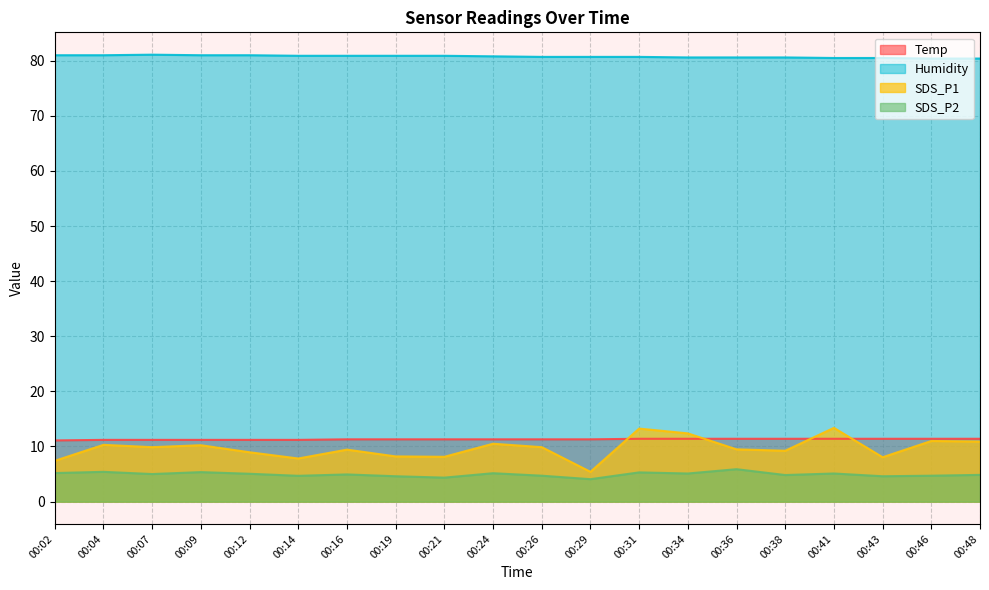

What is the sum of the Temp values at 00:02 and 00:07?

22.3